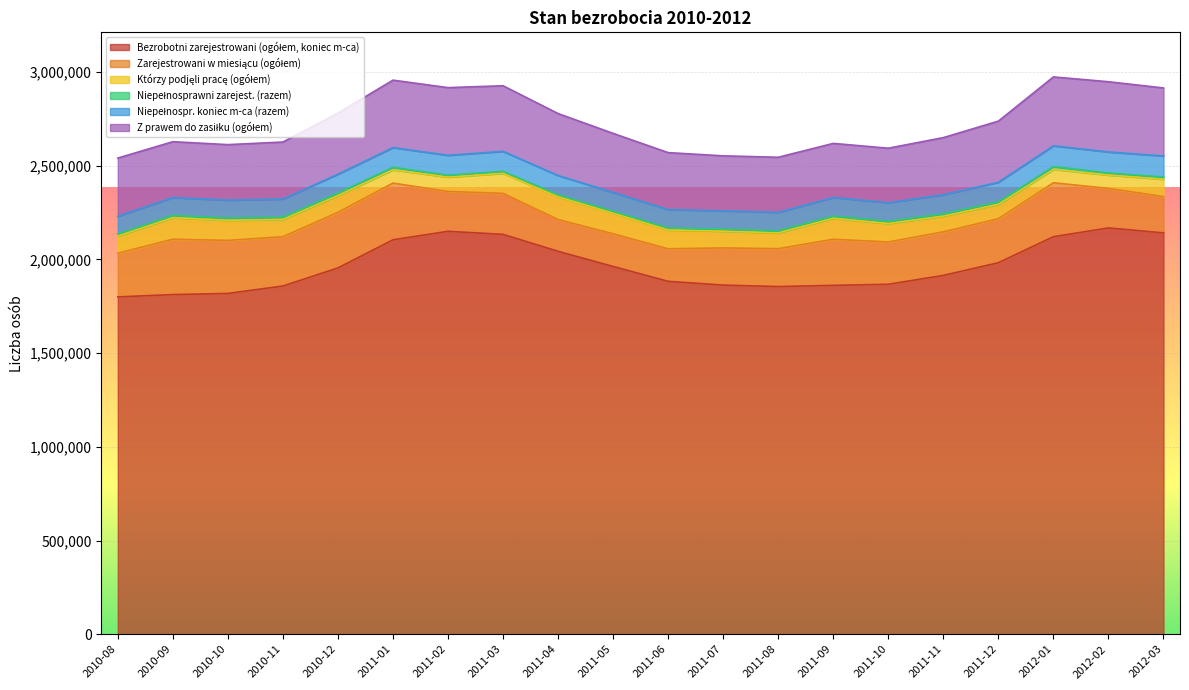

Which label corresponds to the smallest value in the chart?

2011-05